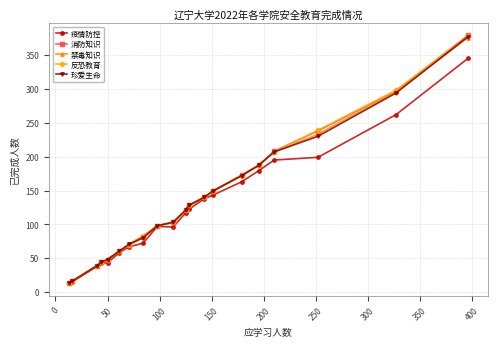

Which series has the widest spread of values?

消防知识